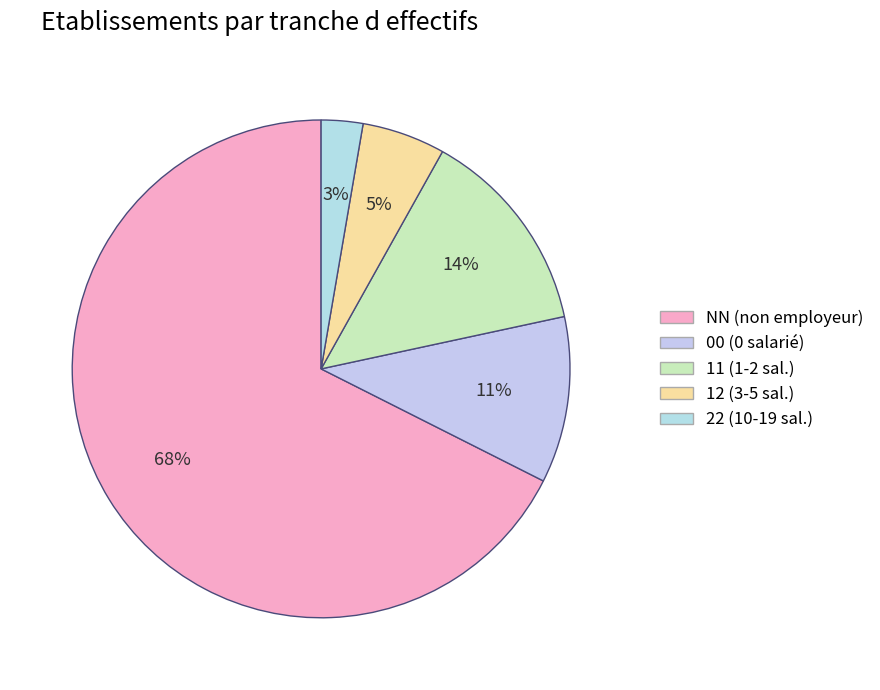

To the nearest percent, what percentage of the pie is NN?

68%